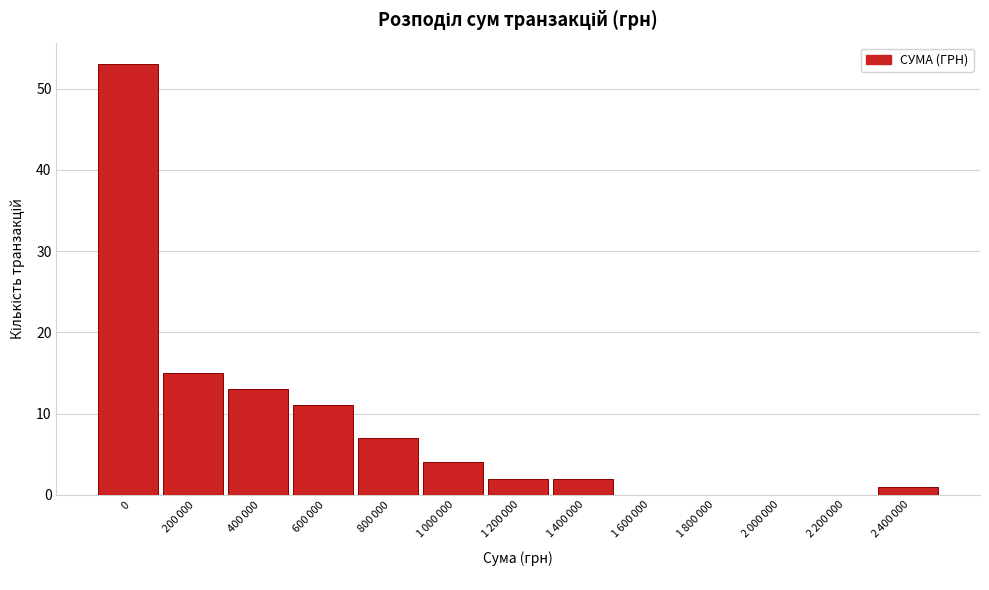

What is the greatest value displayed?

53